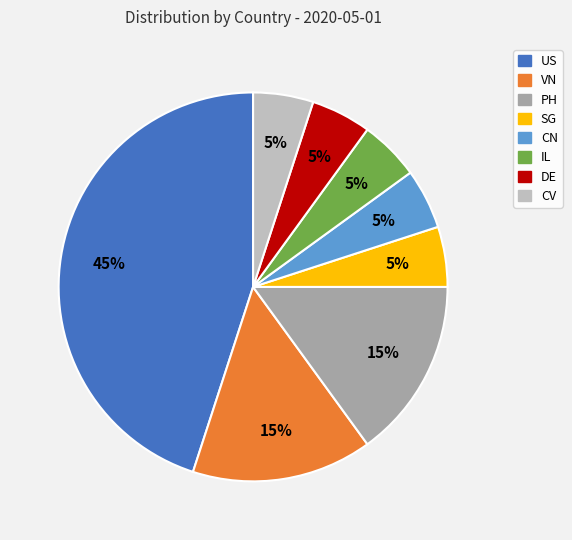

Which slice is the largest?

US